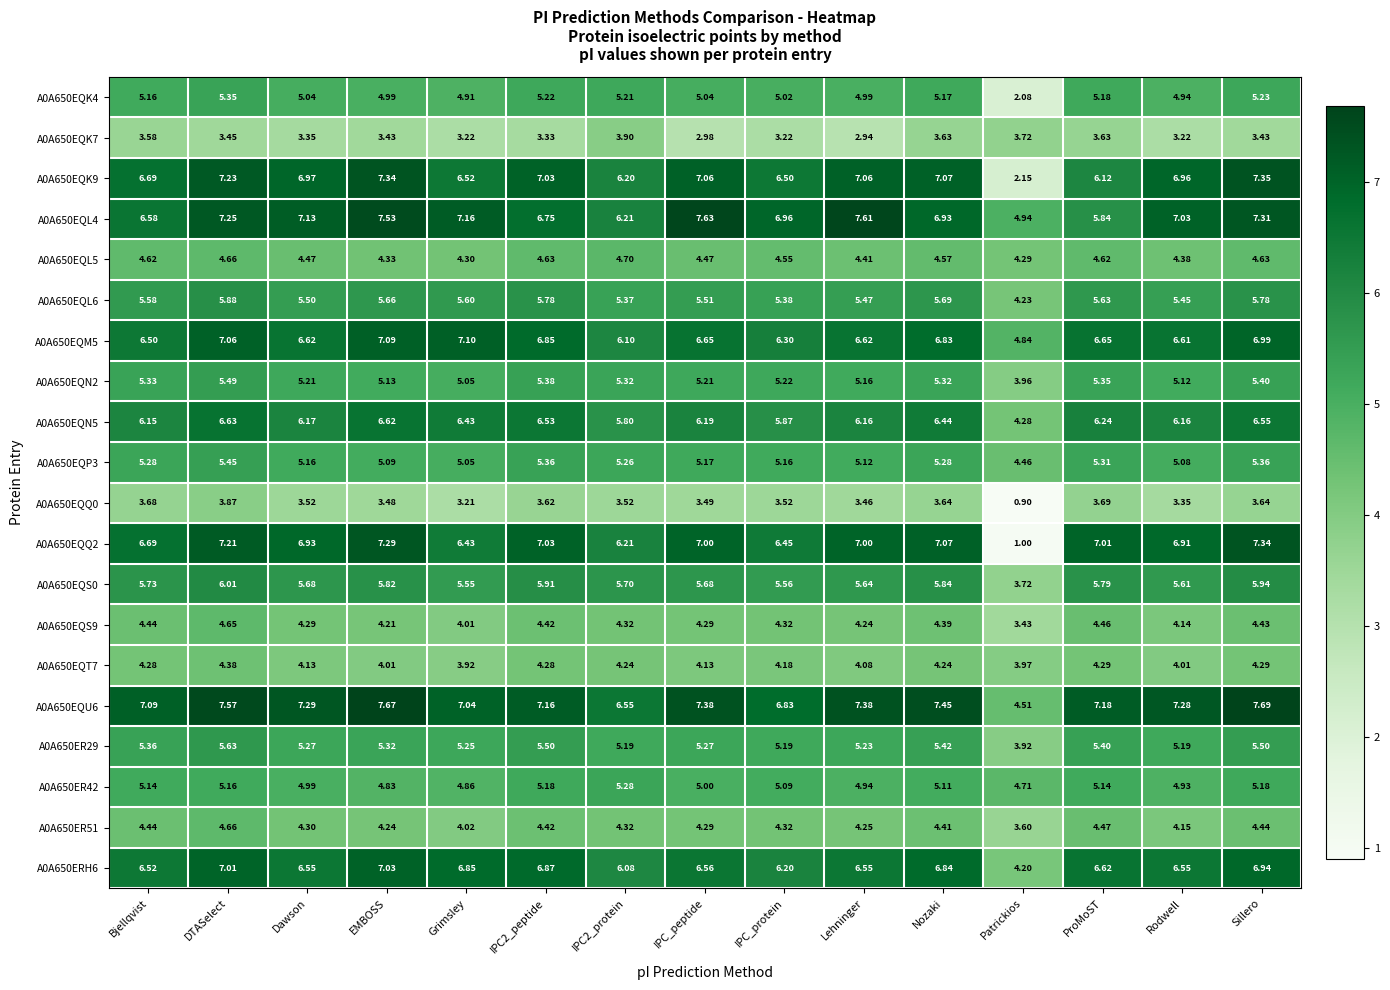

What is the minimum value shown in the chart?

0.9